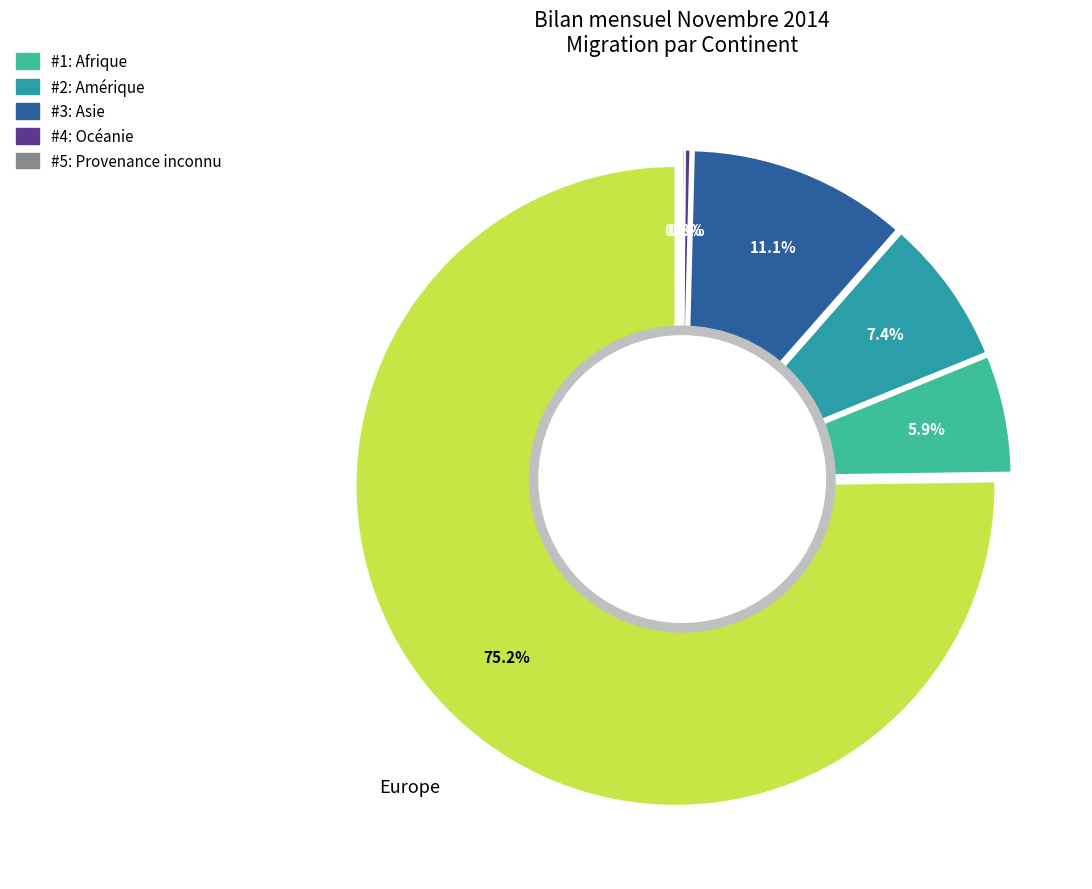

The Asie slice represents 11% of the pie. True or false?

True